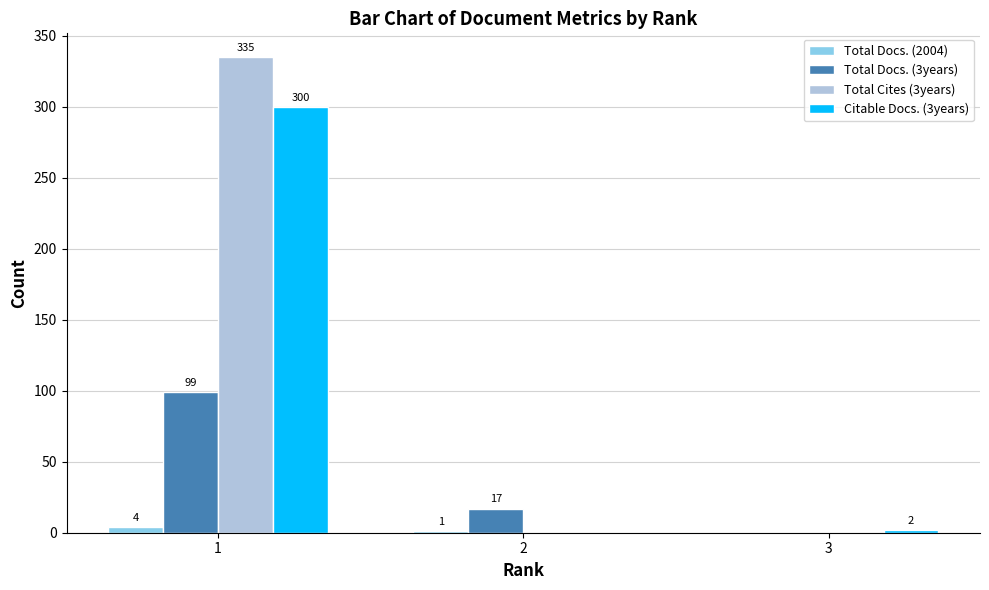

Reading left to right, what are all the values shown in this chart?

Total Docs. (2004): 1=4	2=1	3=0
Total Docs. (3years): 1=99	2=17	3=0
Total Cites (3years): 1=335	2=0	3=0
Citable Docs. (3years): 1=300	2=0	3=2